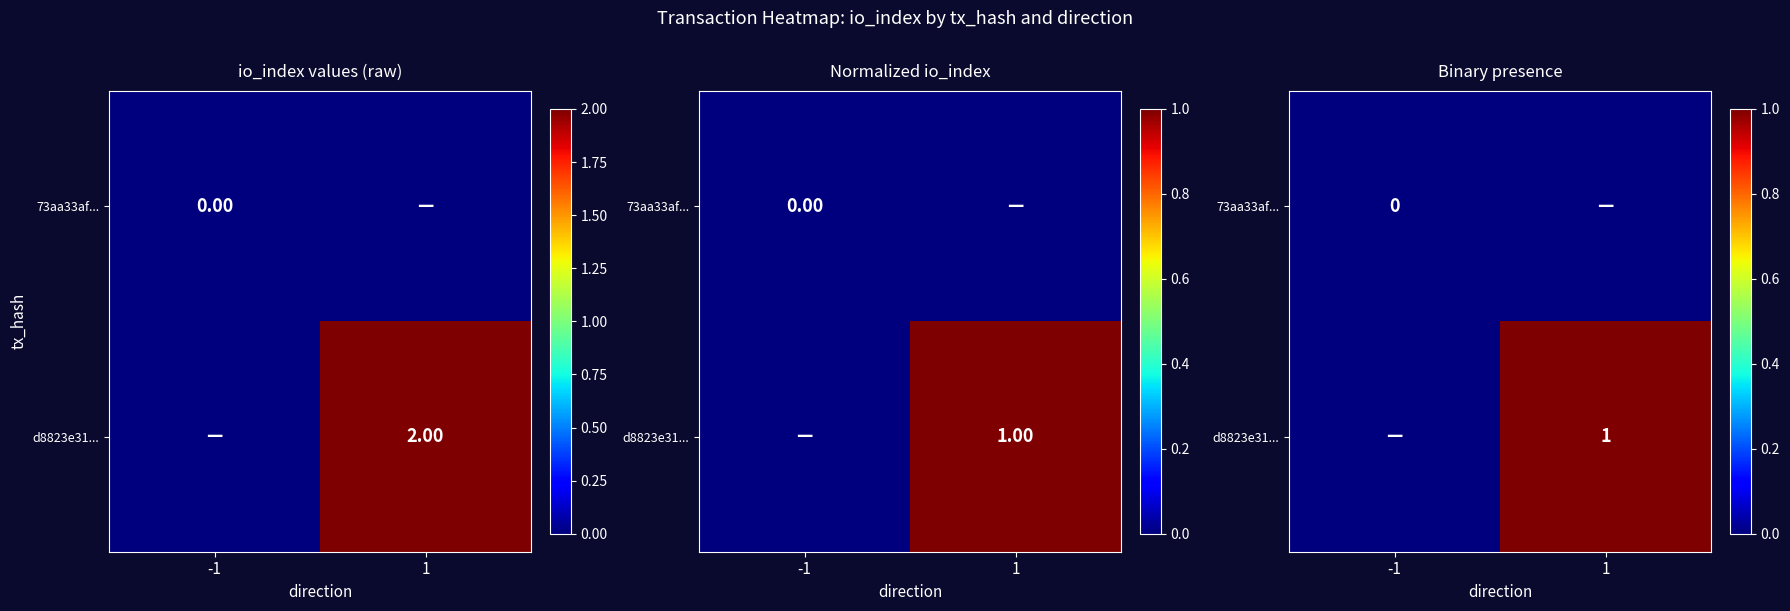

Which label corresponds to the smallest value in the chart?

-1